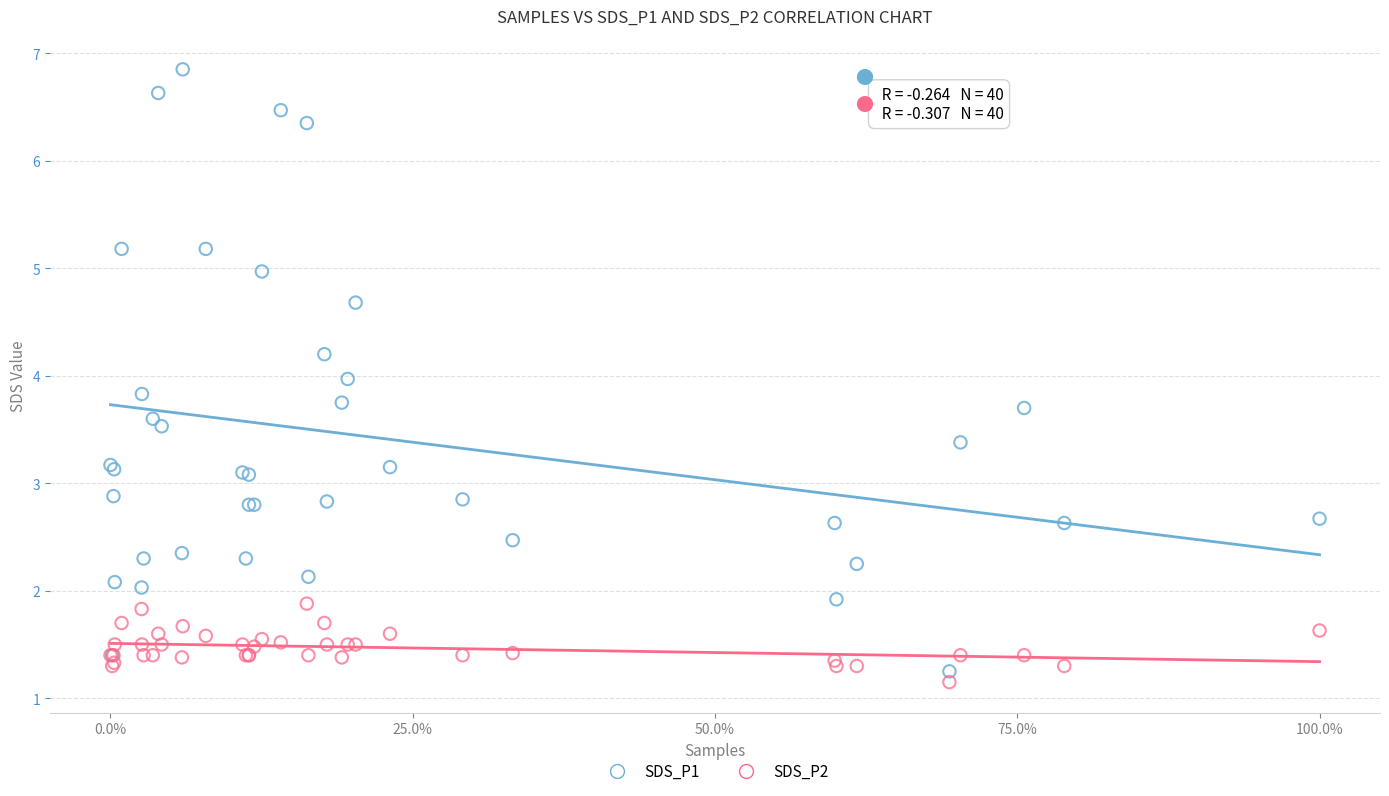

Which series has the widest spread of Y values?

SDS_P1